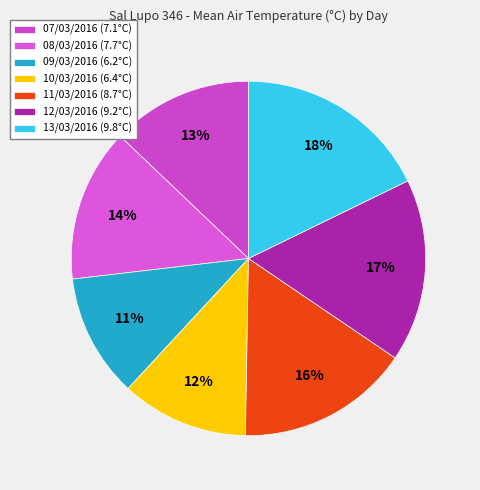

What is the smallest slice in the pie chart?

09/03/2016